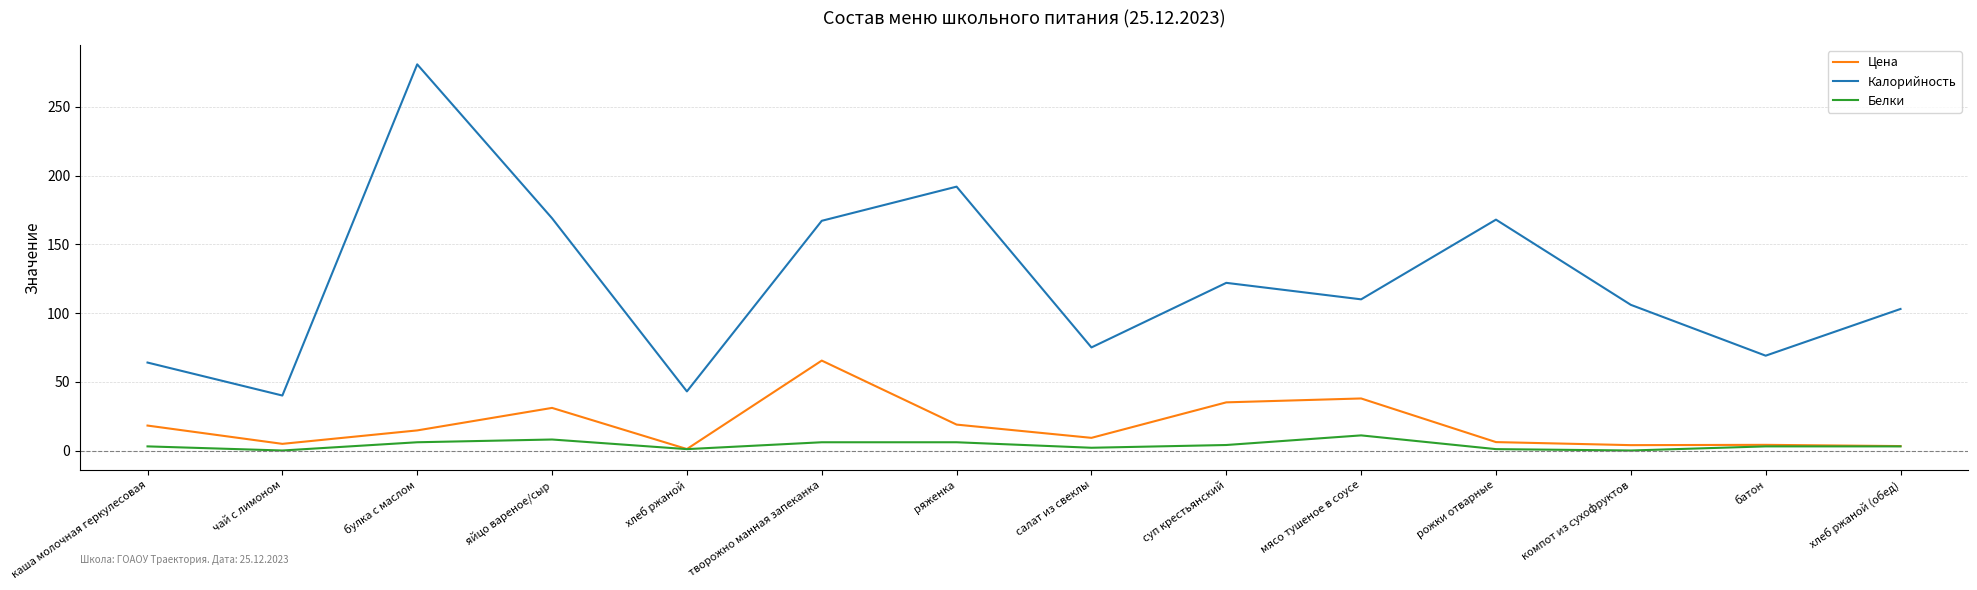

Rank the series by their maximum value, from lowest to highest.

Белки, Цена, Калорийность